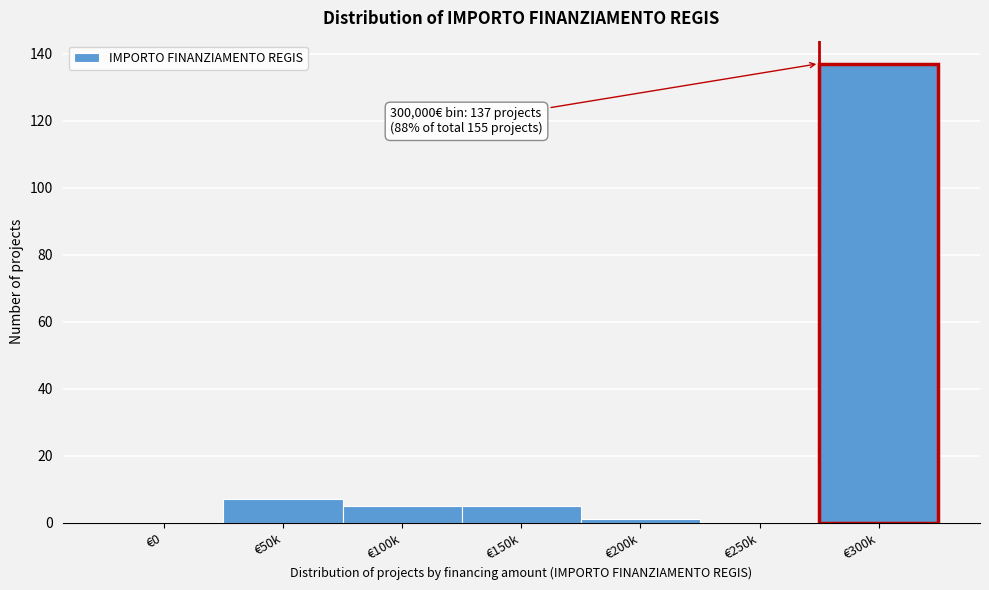

Reading left to right, list all the values displayed in this chart.

€0=0	€50k=7	€100k=5	€150k=5	€200k=1	€250k=0	€300k=137